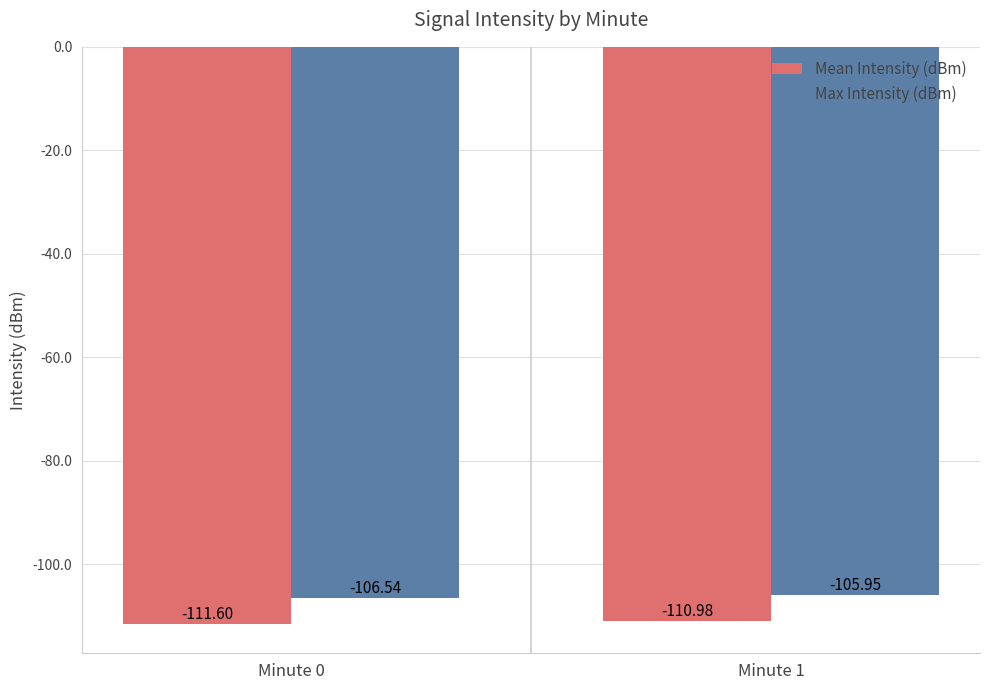

Between Minute 0 and Minute 1, which series saw the biggest shift?

Mean Intensity (dBm)